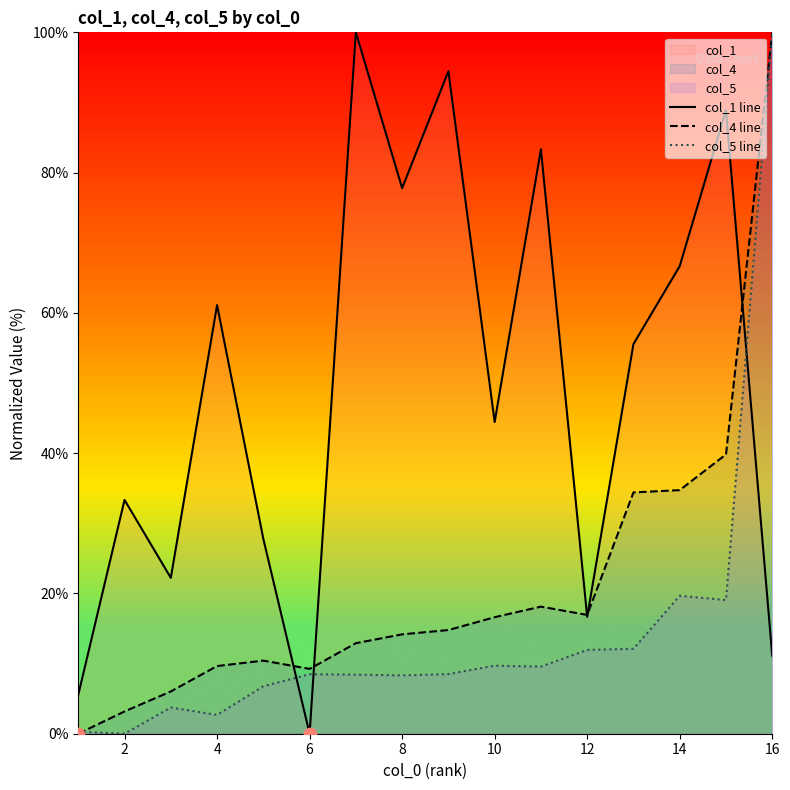

Which series has the largest total across all categories?

col_1 line